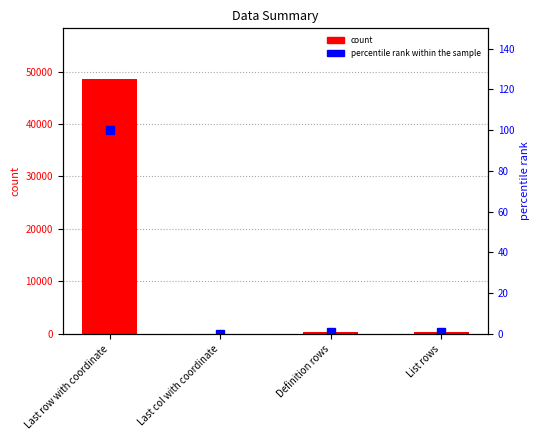

What position from the left is List rows?

4